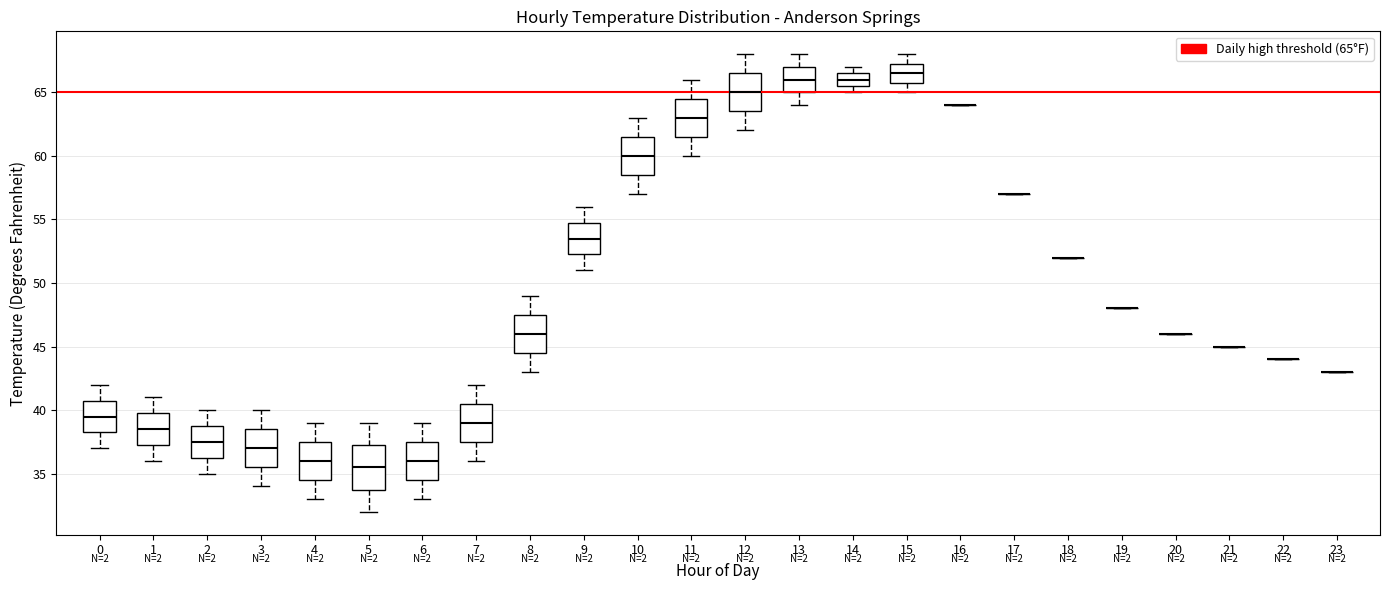

Reading left to right, read every box against the y-axis: the position of its median line, the range the box covers, and the ends of its whiskers. The values are not printed on the chart, so give them approximately, as read against the axis.

0: median 39.5, box 38.5 to 41.0, whiskers 37.0 to 42.0
1: median 38.5, box 37.5 to 40.0, whiskers 36.0 to 41.0
2: median 37.5, box 36.5 to 39.0, whiskers 35.0 to 40.0
3: median 37.0, box 35.5 to 38.5, whiskers 34.0 to 40.0
4: median 36.0, box 34.5 to 37.5, whiskers 33.0 to 39.0
5: median 35.5, box 34.0 to 37.5, whiskers 32.0 to 39.0
6: median 36.0, box 34.5 to 37.5, whiskers 33.0 to 39.0
7: median 39.0, box 37.5 to 40.5, whiskers 36.0 to 42.0
8: median 46.0, box 44.5 to 47.5, whiskers 43.0 to 49.0
9: median 53.5, box 52.5 to 55.0, whiskers 51.0 to 56.0
10: median 60.0, box 58.5 to 61.5, whiskers 57.0 to 63.0
11: median 63.0, box 61.5 to 64.5, whiskers 60.0 to 66.0
12: median 65.0, box 63.5 to 66.5, whiskers 62.0 to 68.0
13: median 66.0, box 65.0 to 67.0, whiskers 64.0 to 68.0
14: median 66.0, box 65.5 to 66.5, whiskers 65.0 to 67.0
15: median 66.5, box 66.0 to 67.5, whiskers 65.0 to 68.0
16: box collapsed to a line at 64.0, whiskers 64.0 to 64.0
17: box collapsed to a line at 57.0, whiskers 57.0 to 57.0
18: box collapsed to a line at 52.0, whiskers 52.0 to 52.0
19: box collapsed to a line at 48.0, whiskers 48.0 to 48.0
20: box collapsed to a line at 46.0, whiskers 46.0 to 46.0
21: box collapsed to a line at 45.0, whiskers 45.0 to 45.0
22: box collapsed to a line at 44.0, whiskers 44.0 to 44.0
23: box collapsed to a line at 43.0, whiskers 43.0 to 43.0